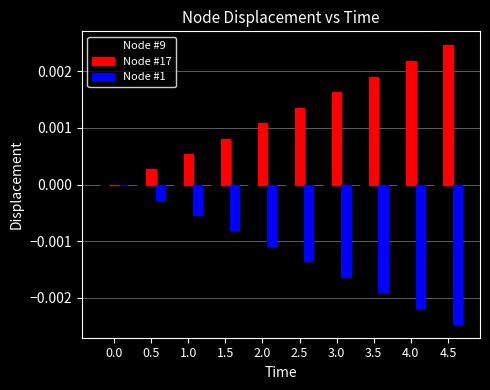

At which category does the chart reach its peak across all series?

4.5